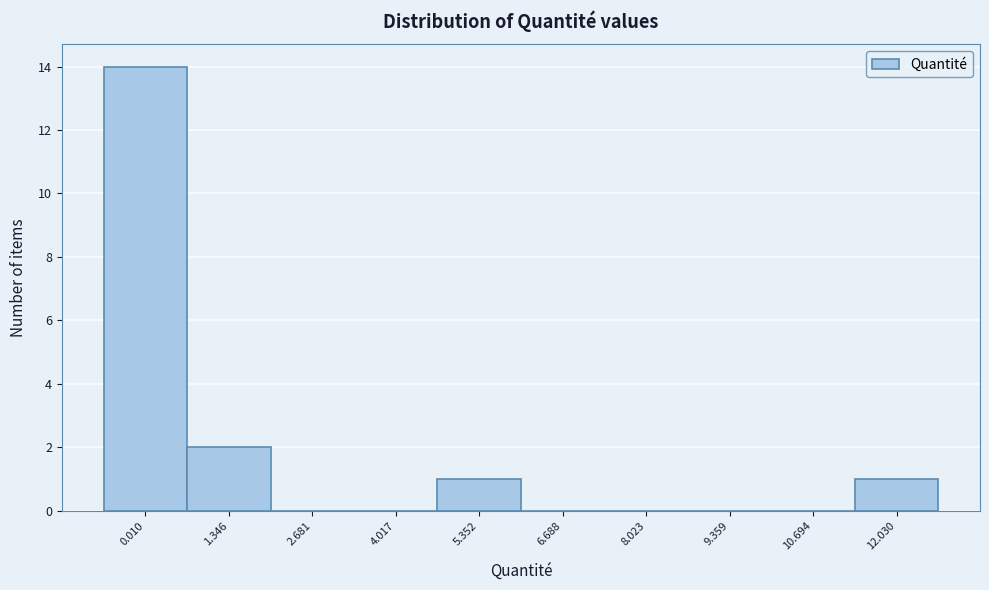

Reading left to right, transcribe all the data shown in this chart.

0.010=14	1.346=2	2.681=0	4.017=0	5.352=1	6.688=0	8.023=0	9.359=0	10.694=0	12.030=1